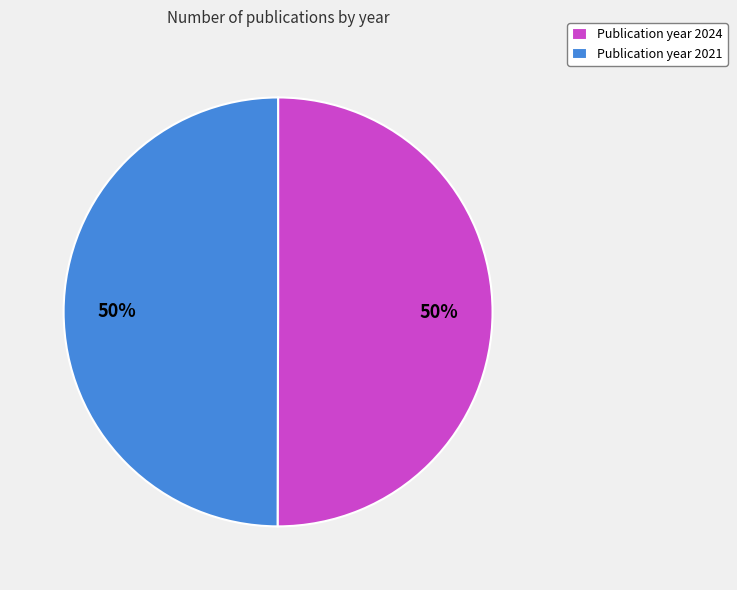

To the nearest percent, what portion does Publication year 2024 represent?

50%